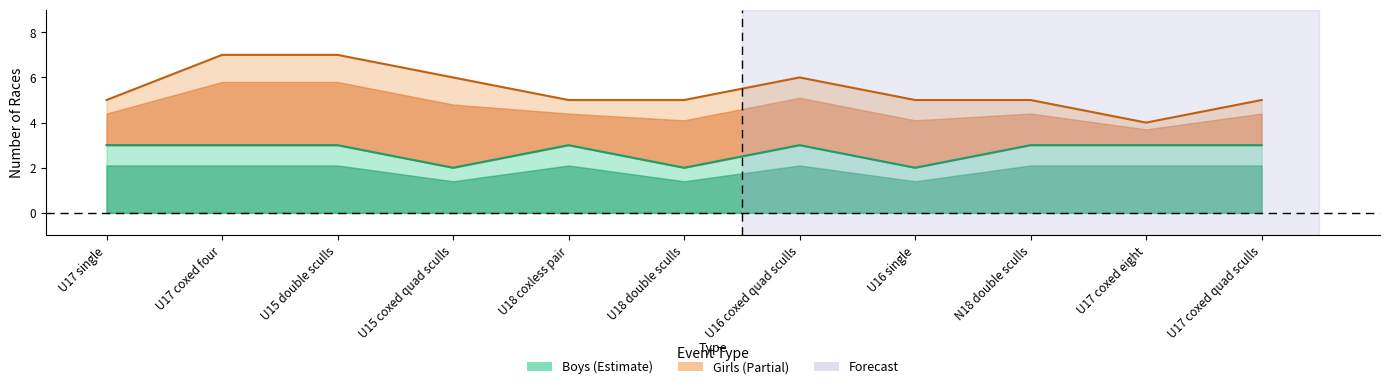

What value does the data have at U17 coxed quad sculls?

3